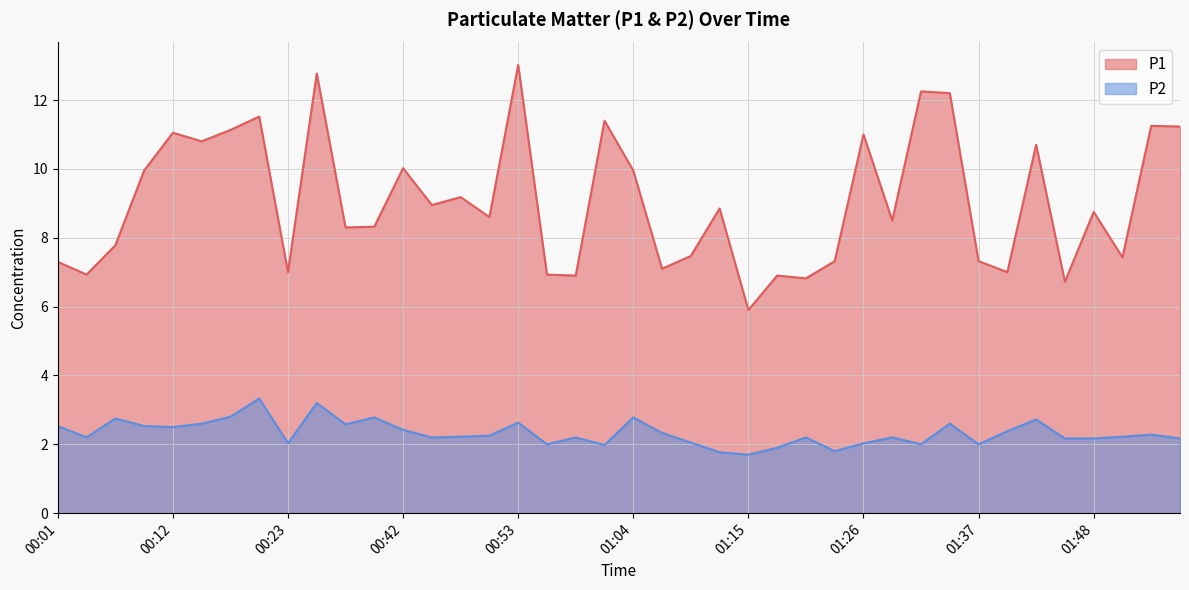

What is the highest value of the P2 series?

3.3